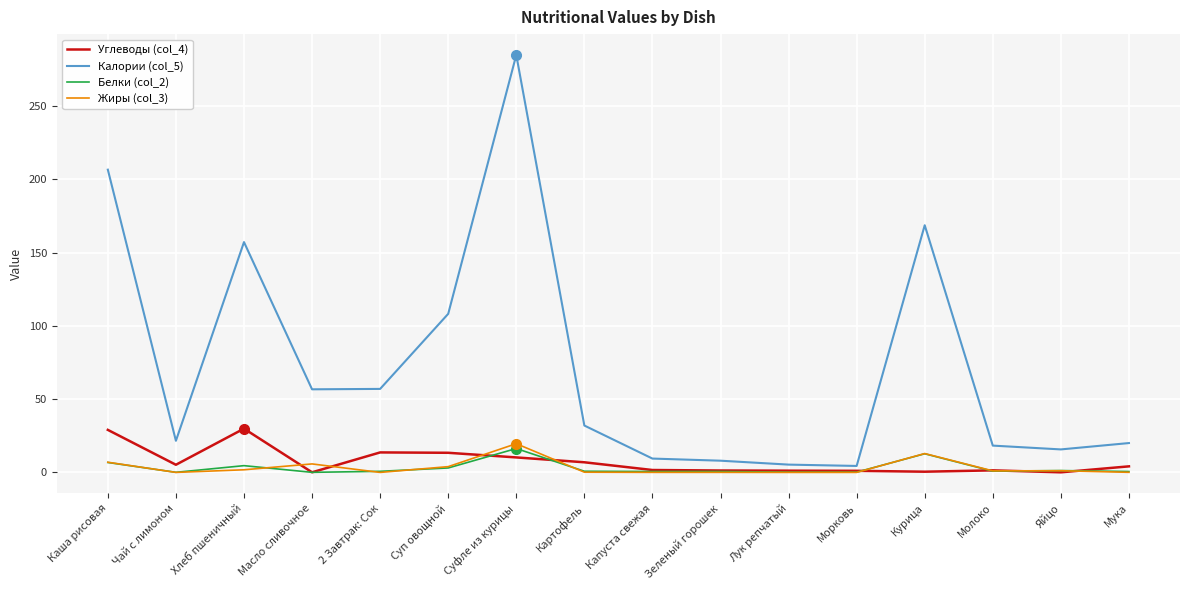

Where is Калории (col_5) nearest to the value 144?

Хлеб пшеничный